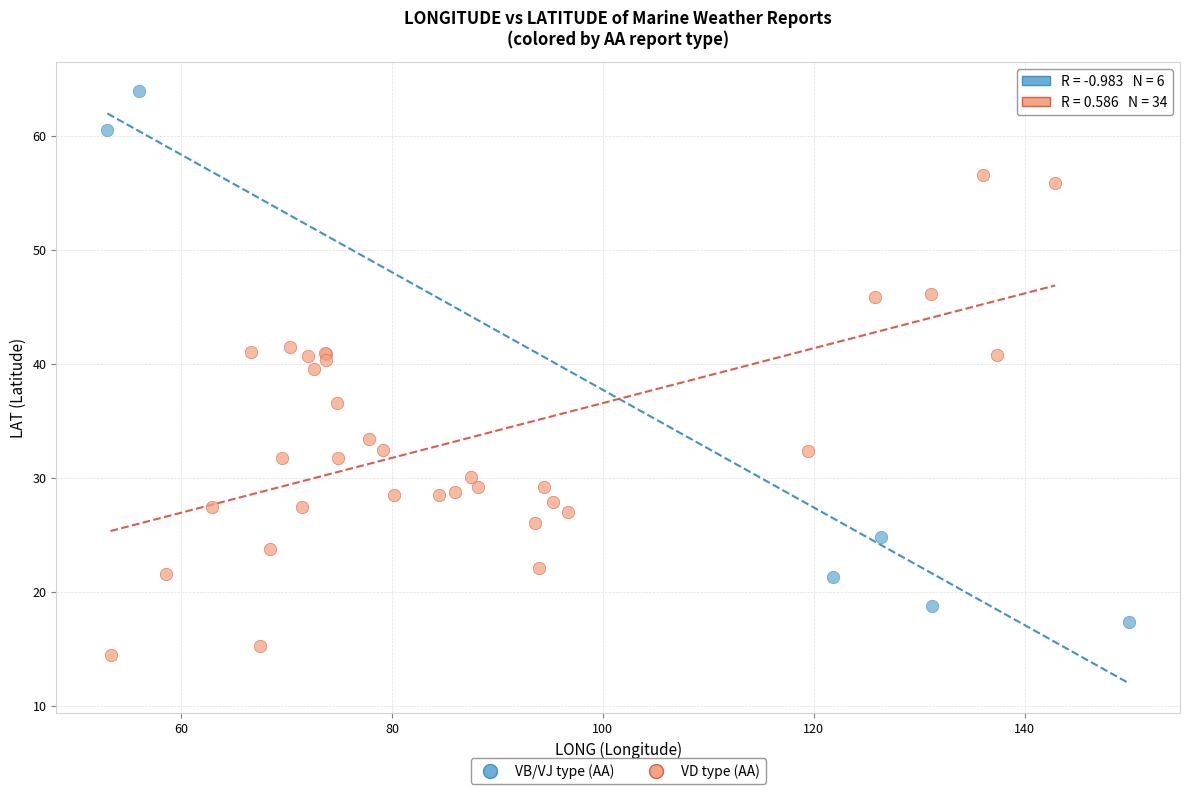

Which series has the largest Y range (max minus min)?

VB/VJ type (AA)